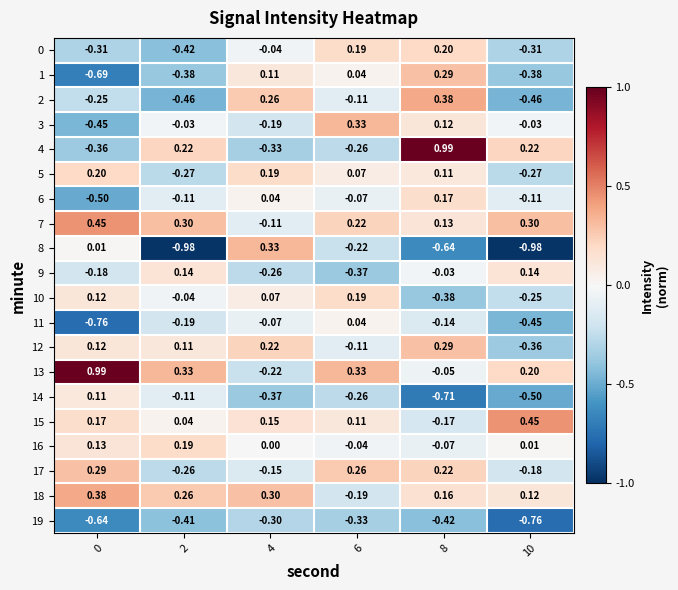

How many values in the 1 series are below 0?

3